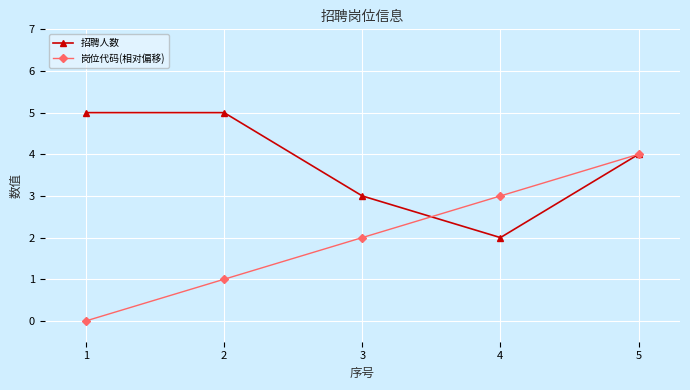

At which label does 招聘人数 first exceed 4?

1